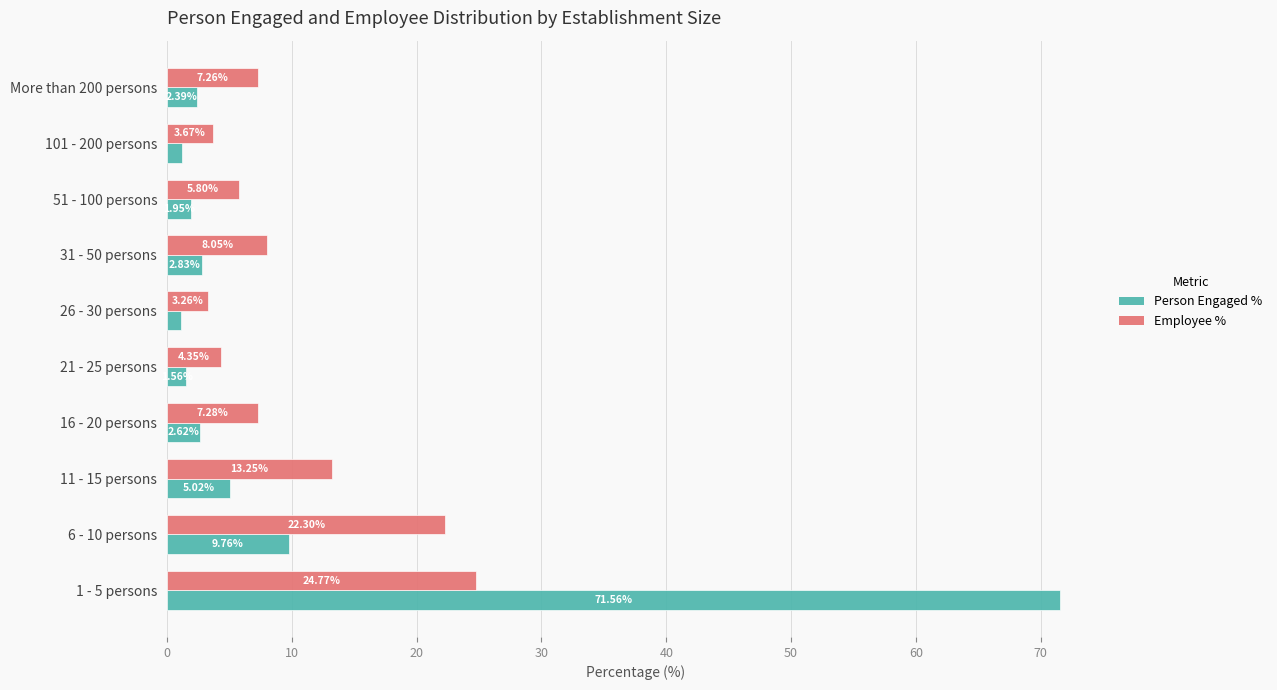

Is the value of Person Engaged % at 101 - 200 persons greater than the value of Employee % at 101 - 200 persons?

No